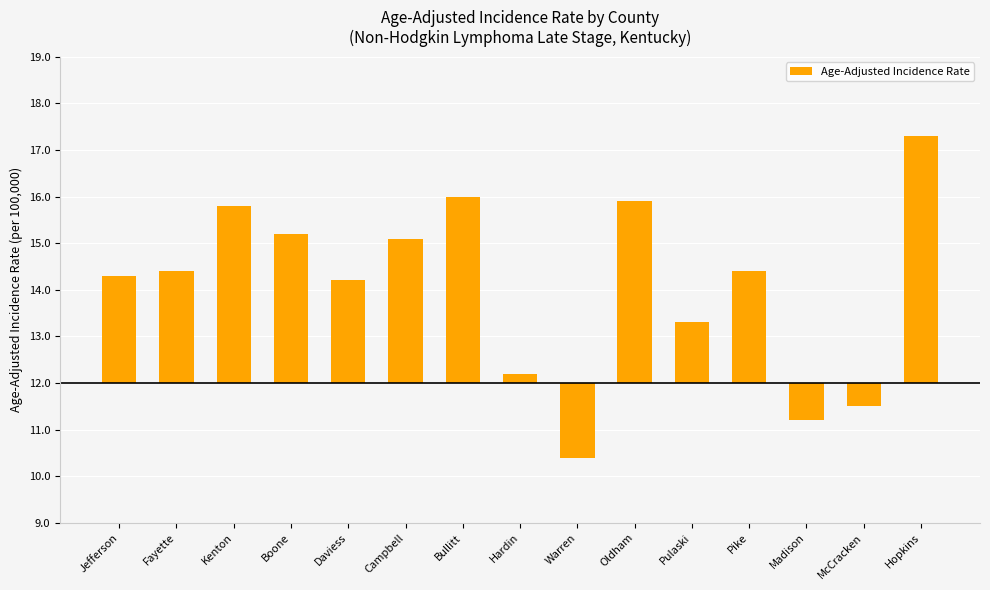

What is the difference between the maximum and minimum values?

6.9